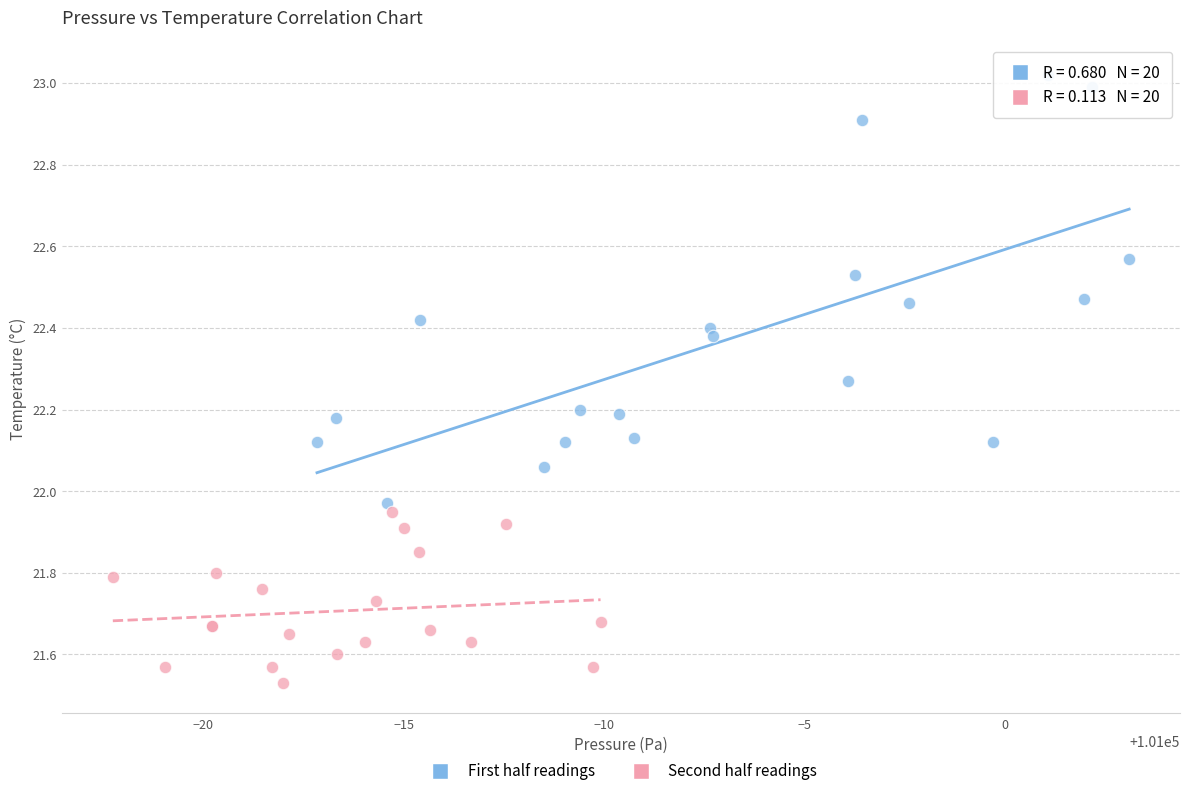

Which series reaches the maximum Y coordinate?

First half readings